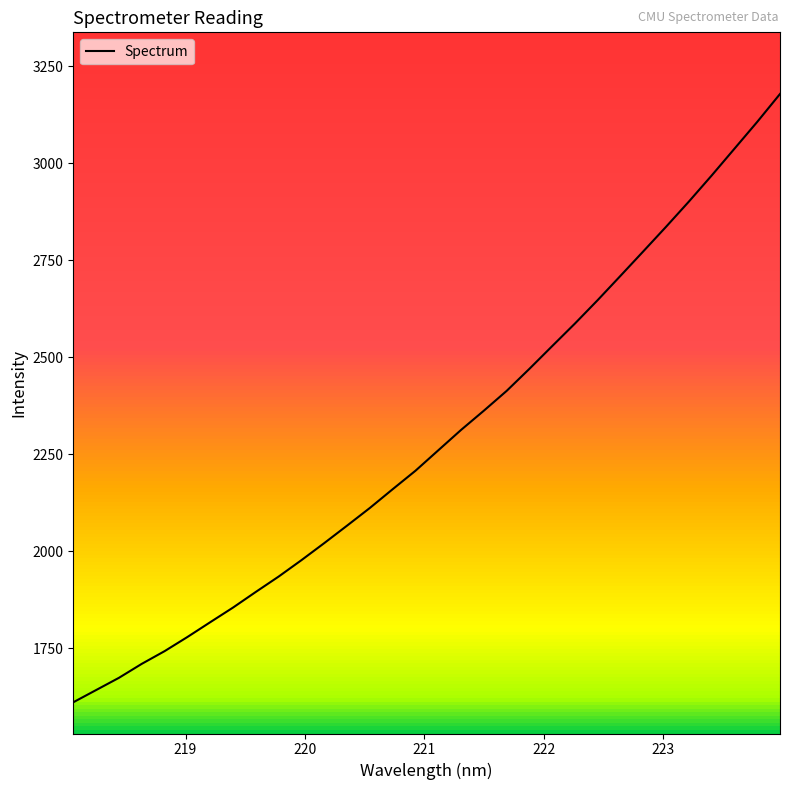

What is the maximum value shown in the chart?

3178.9